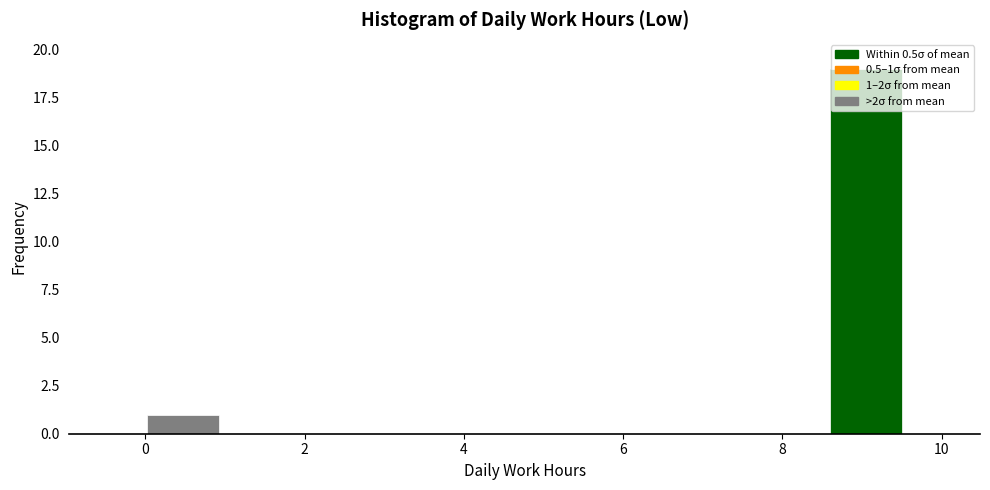

Over which range of the x-axis is the bar tallest?

8.6 to 9.6